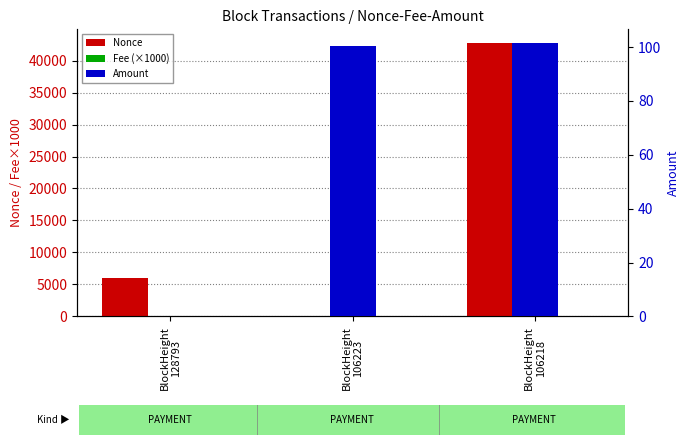

Reading left to right, list all the values displayed in this chart.

Nonce: BlockHeight
128793=5942.0	BlockHeight
106223=0.0	BlockHeight
106218=42747.0
Fee (×1000): BlockHeight
128793=1.0	BlockHeight
106223=20.0	BlockHeight
106218=10.0
Amount: BlockHeight
128793=0.0	BlockHeight
106223=100.5	BlockHeight
106218=101.5